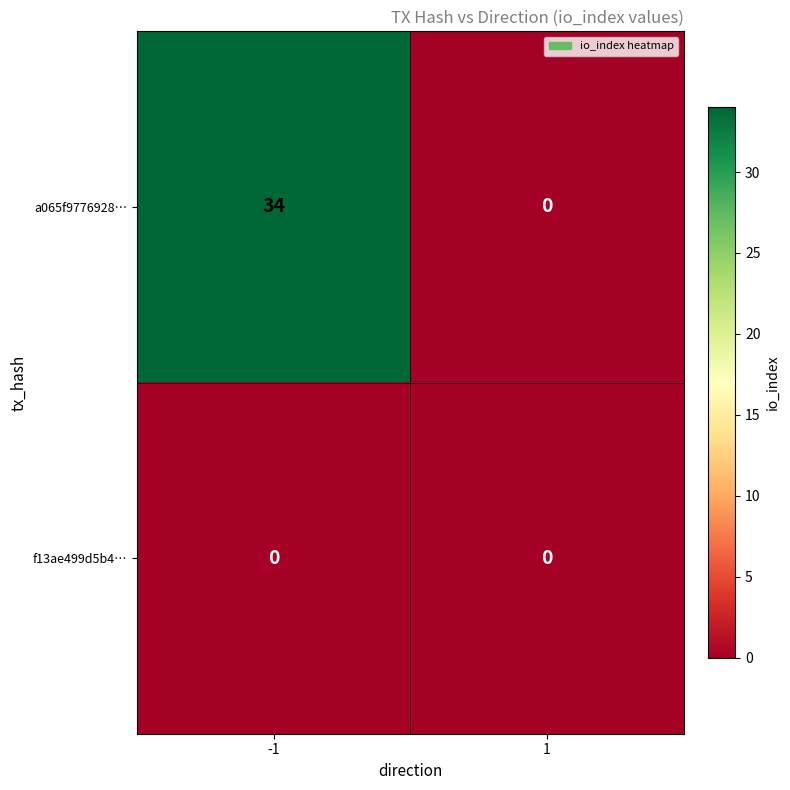

Between -1 and 1, which series saw the biggest shift?

a065f9776928…